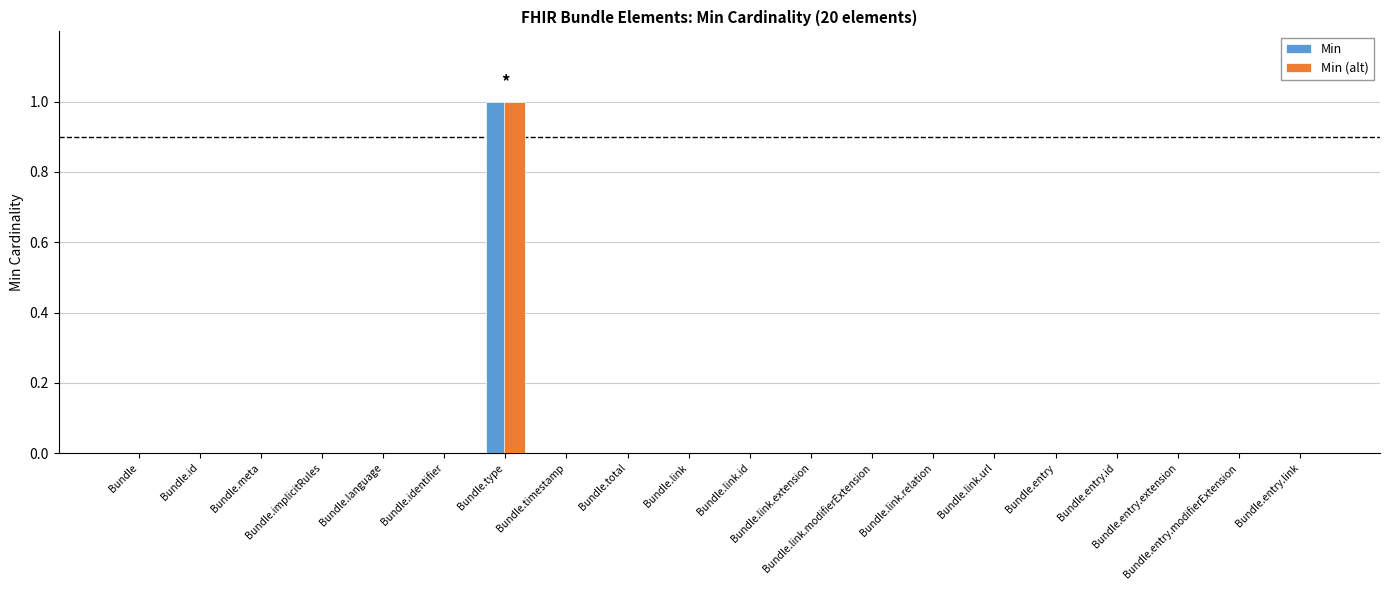

Which has a higher value, Bundle.entry.extension or Bundle.entry.link?

Bundle.entry.extension